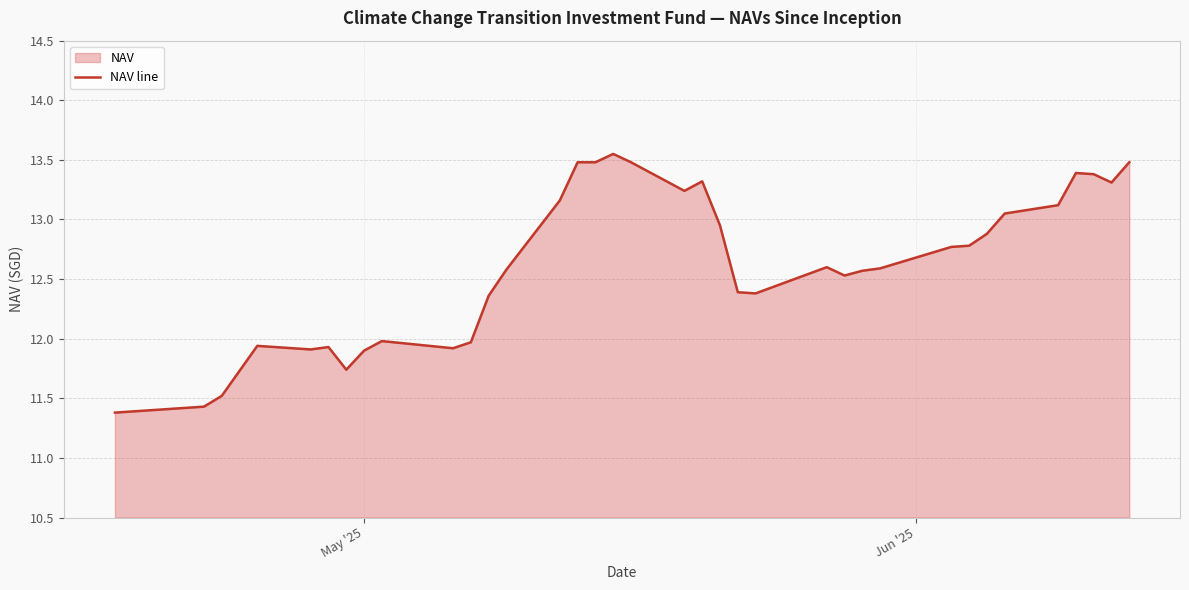

How many lines are shown in the chart?

1